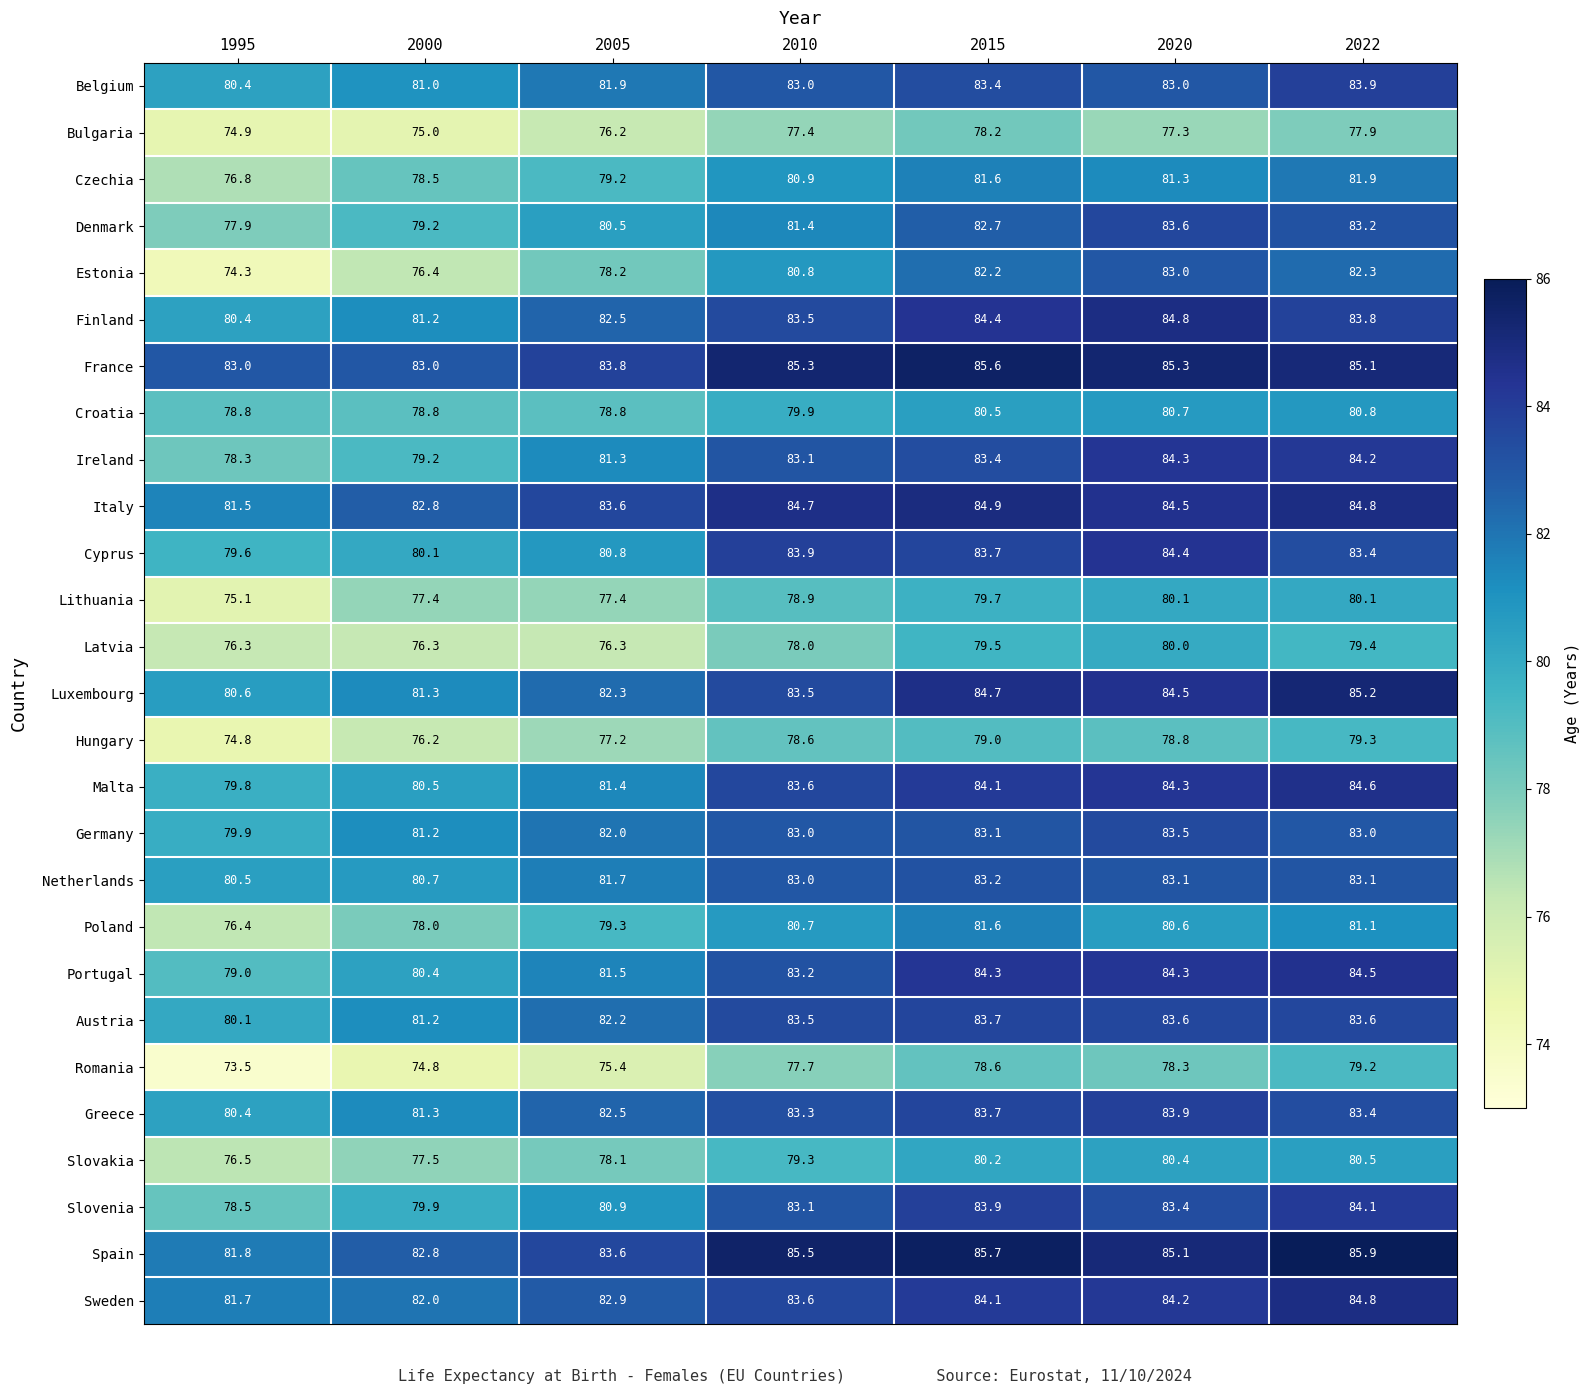

What is the sum of the France values at 2020 and 2000?

168.3